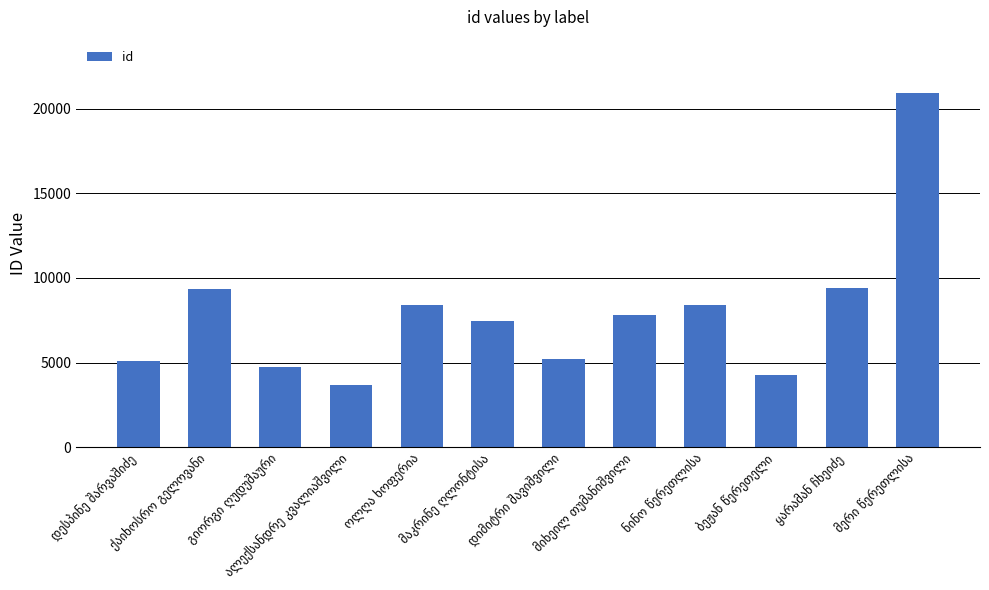

What is the average value?

7895